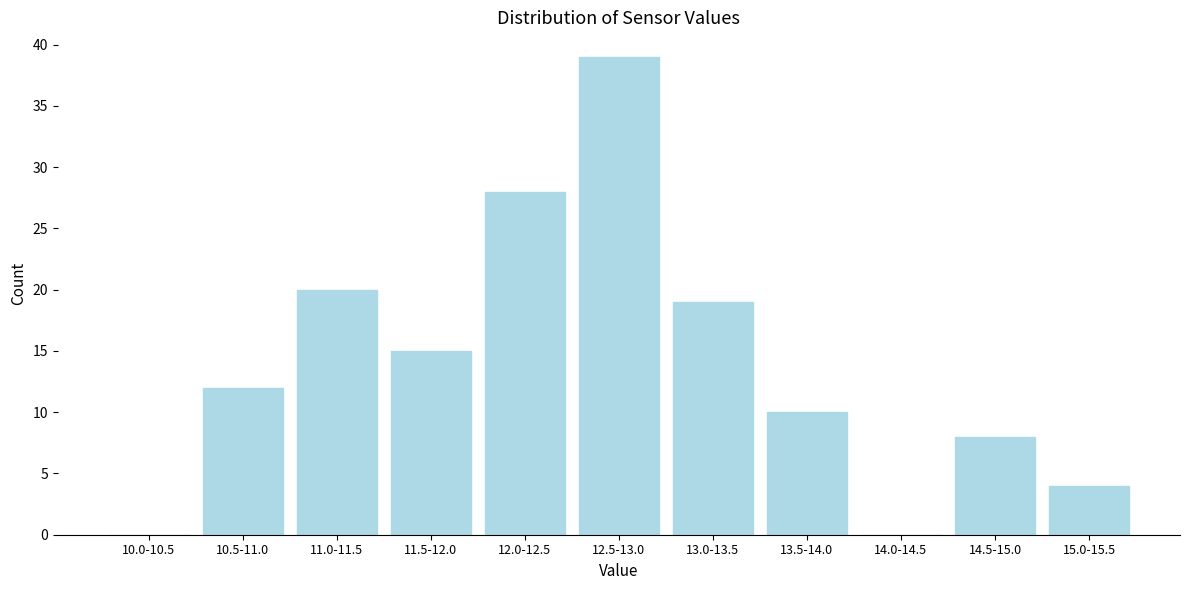

Reading right to left, extract all data points from this chart.

15.0-15.5=4	14.5-15.0=8	14.0-14.5=0	13.5-14.0=10	13.0-13.5=19	12.5-13.0=39	12.0-12.5=28	11.5-12.0=15	11.0-11.5=20	10.5-11.0=12	10.0-10.5=0